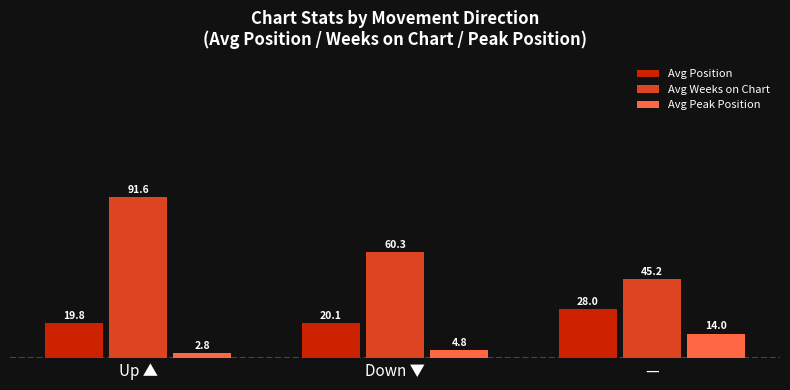

What is the label of the 3rd bar from the right?

Up ▲